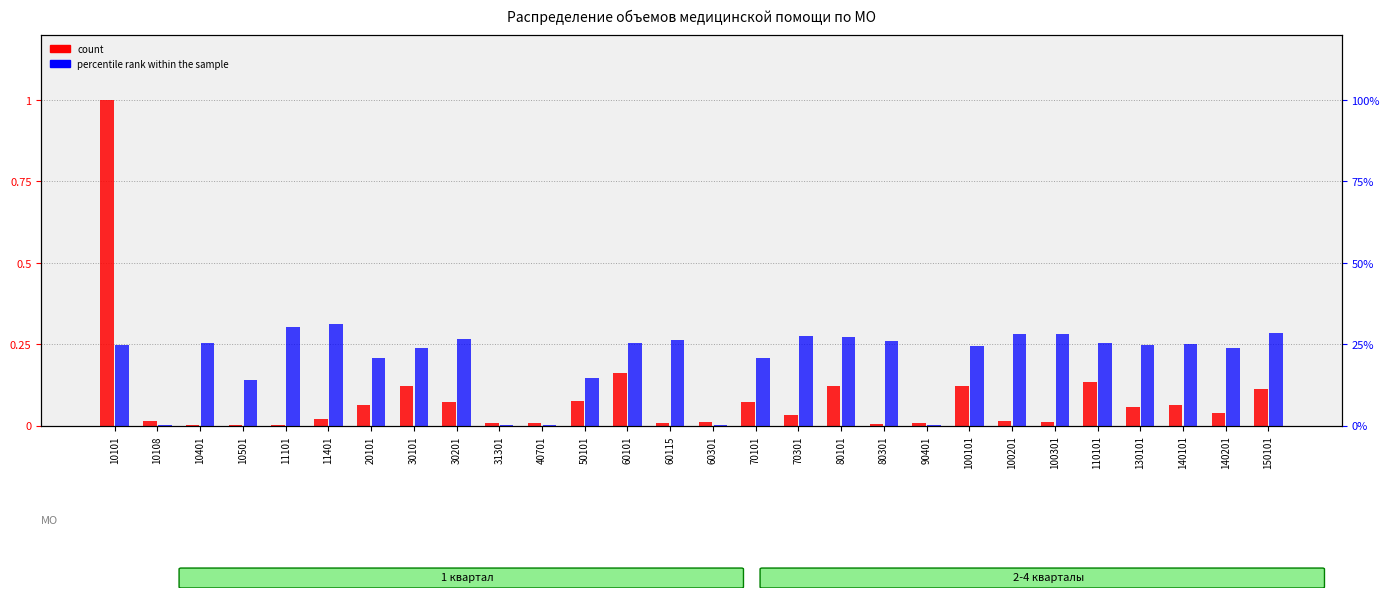

List the labels in order of count value, smallest first.

11101, 10401, 10501, 80301, 90401, 60115, 40701, 31301, 60301, 100301, 10108, 100201, 11401, 70301, 140201, 130101, 20101, 140101, 30201, 70101, 50101, 150101, 80101, 100101, 30101, 110101, 60101, 10101